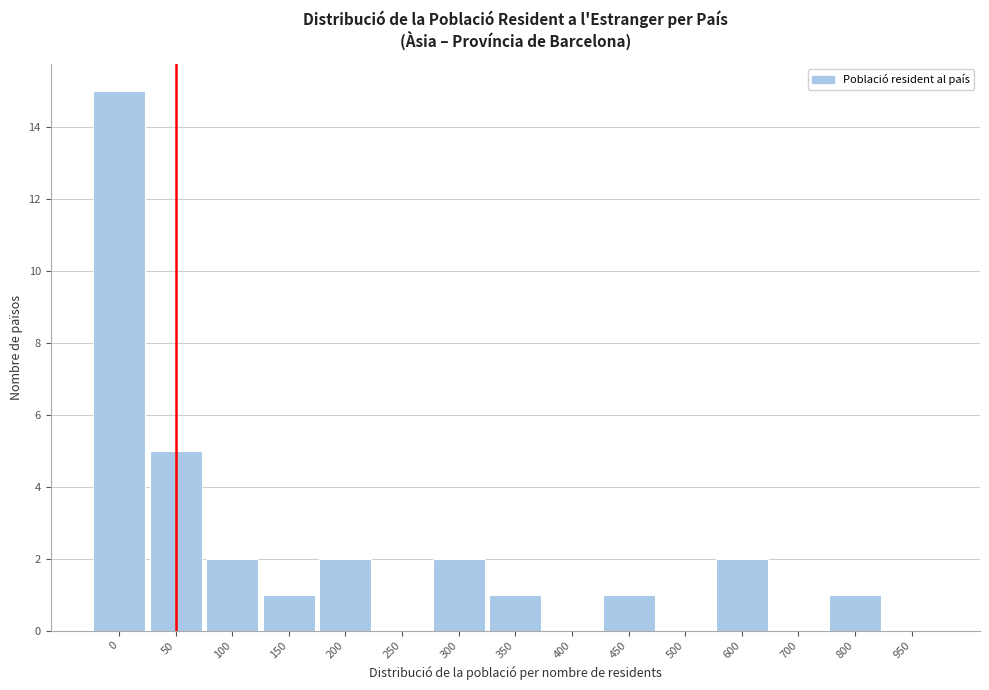

Reading left to right, what are all the values shown in this chart?

0=15	50=5	100=2	150=1	200=2	250=0	300=2	350=1	400=0	450=1	500=0	600=2	700=0	800=1	950=0